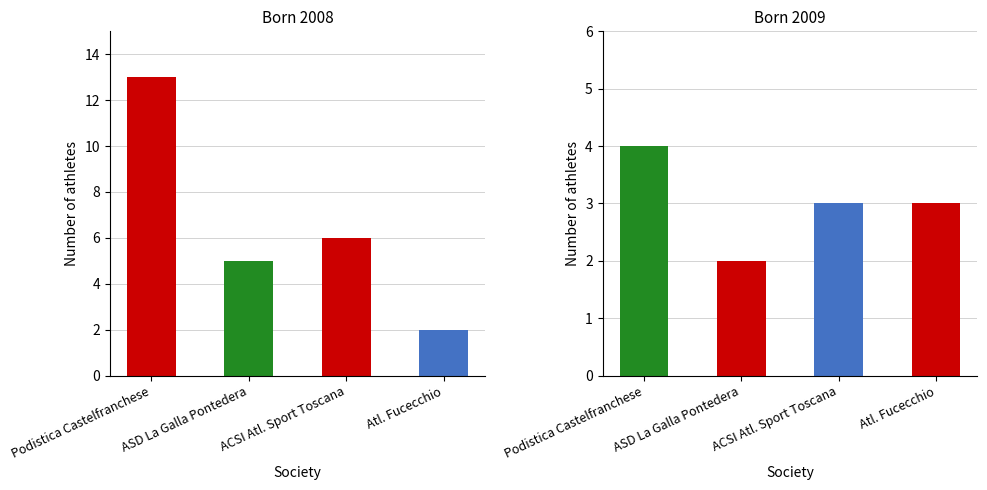

What is the label of the 4th bar from the right?

Podistica Castelfranchese